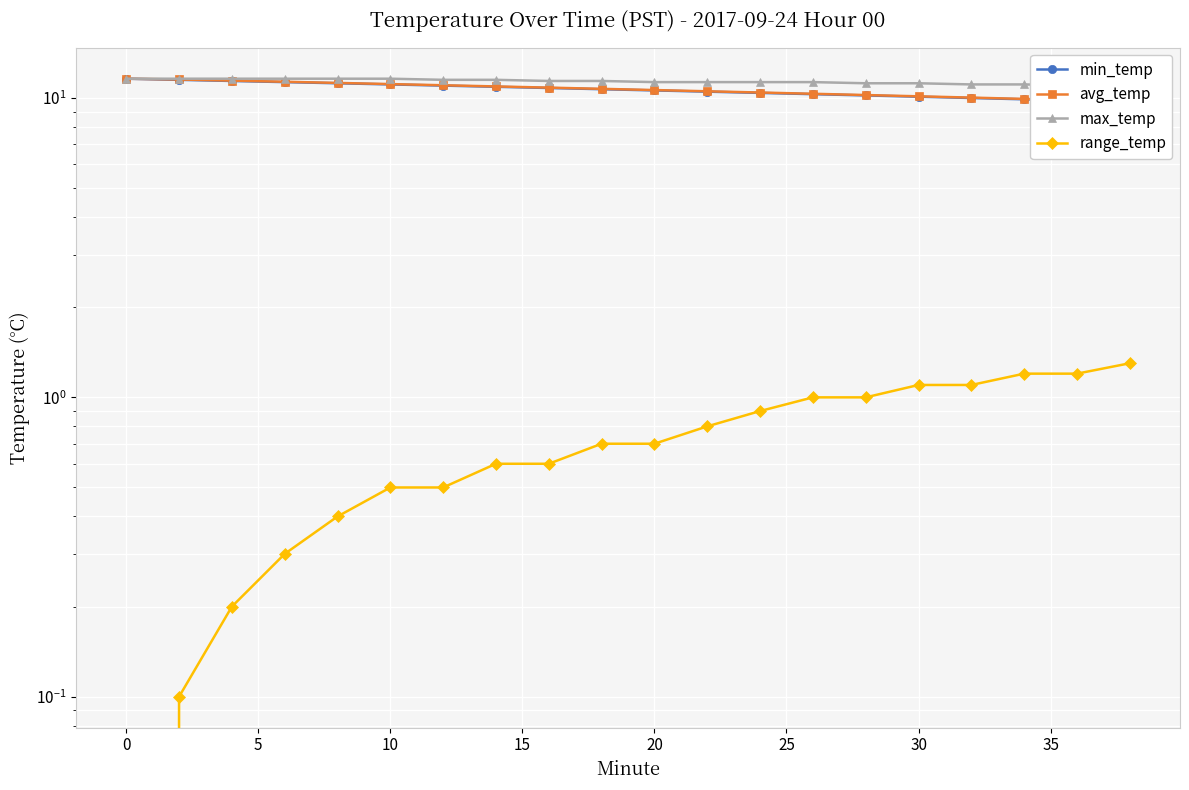

What is the difference between the maximum and minimum values in the min_temp series?

1.9